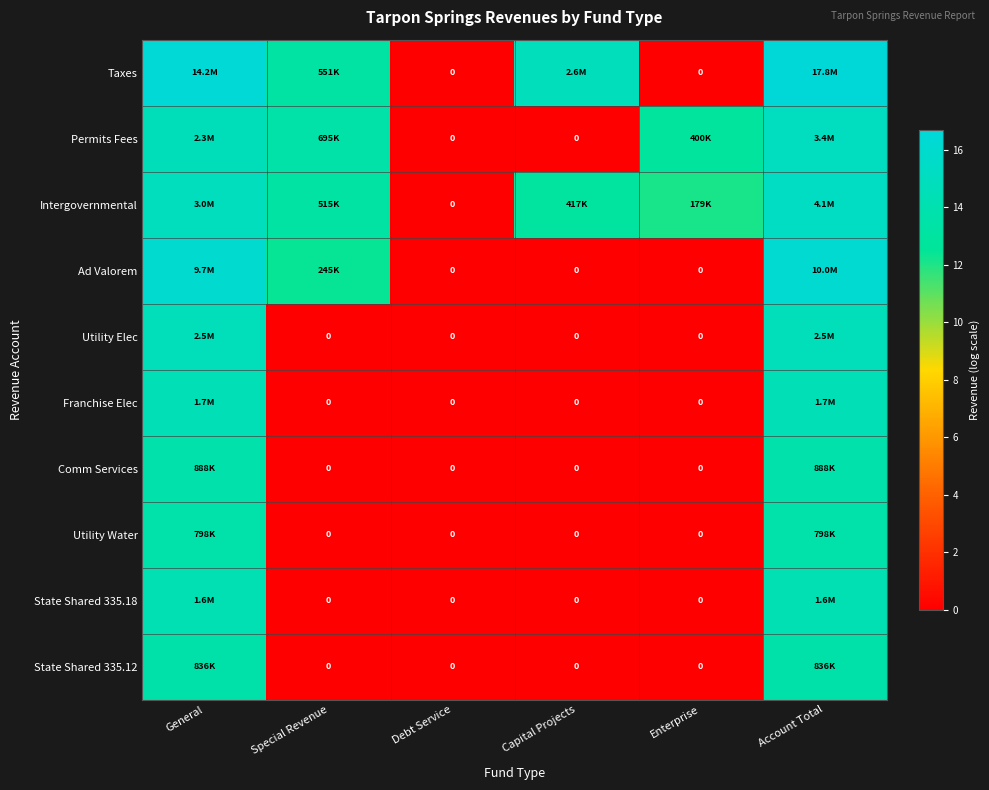

At which label is State Shared 335.12 closest to 6?

Special Revenue